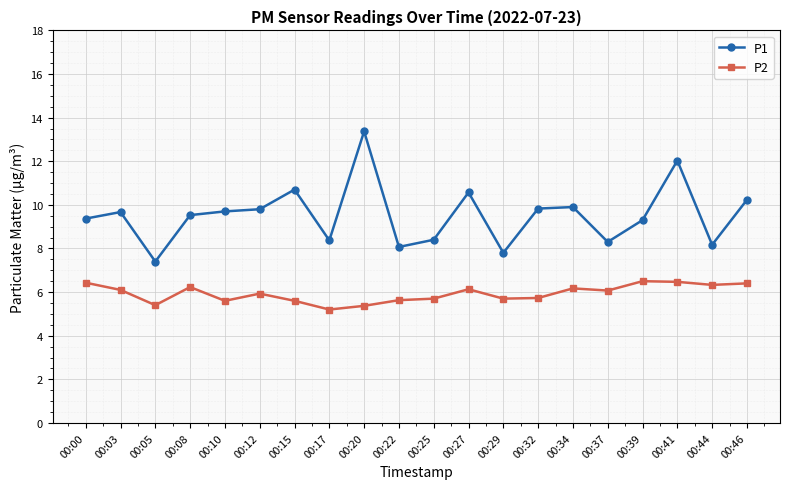

What is the value of the P1 point at the 2nd from the left?

9.7